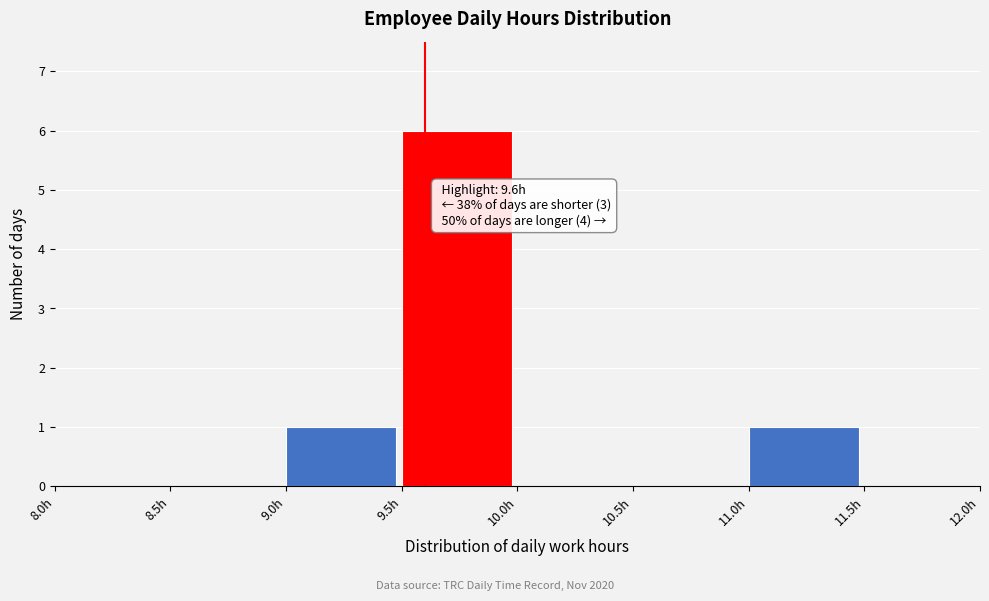

Over which range of the x-axis is the bar tallest?

9.5 to 10.0